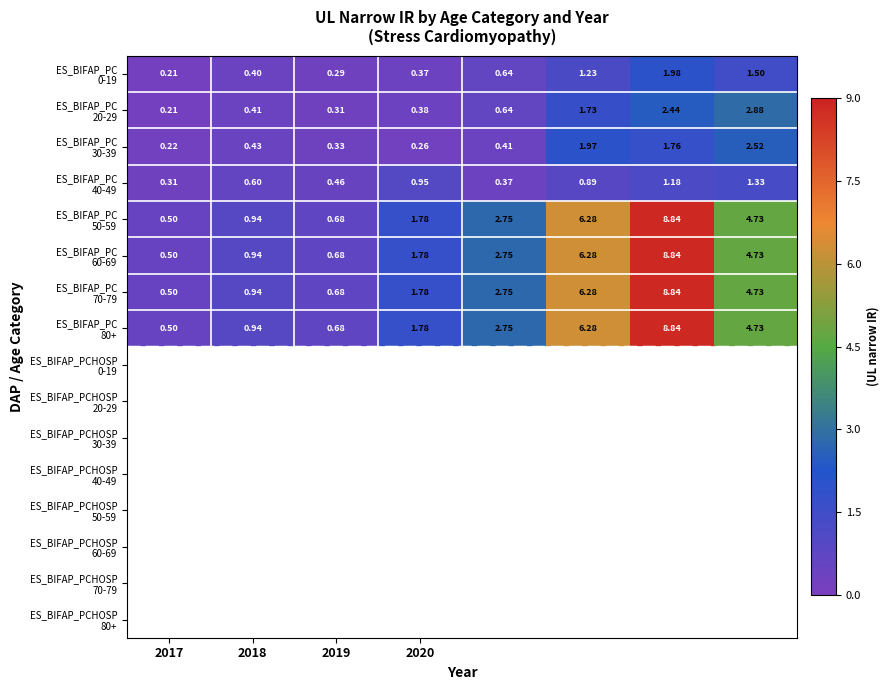

Which category has the lowest value across all series?

2017